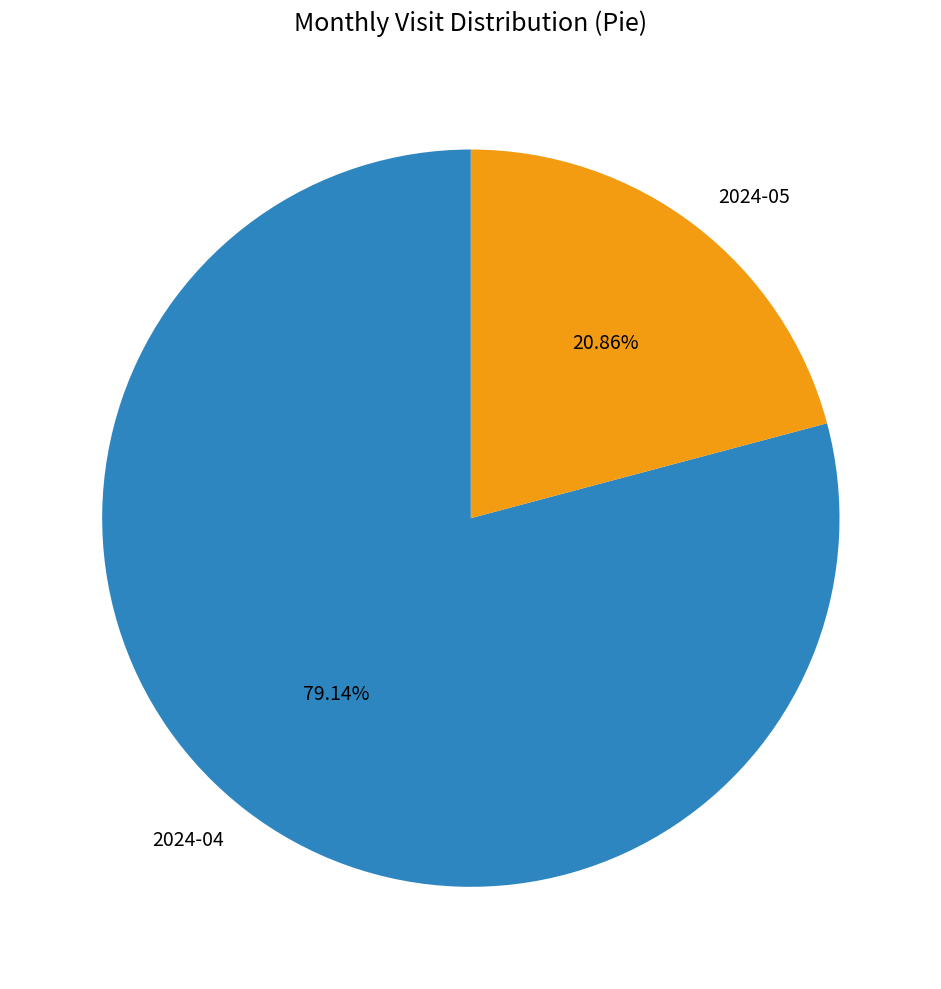

Count the number of slices in the pie.

2